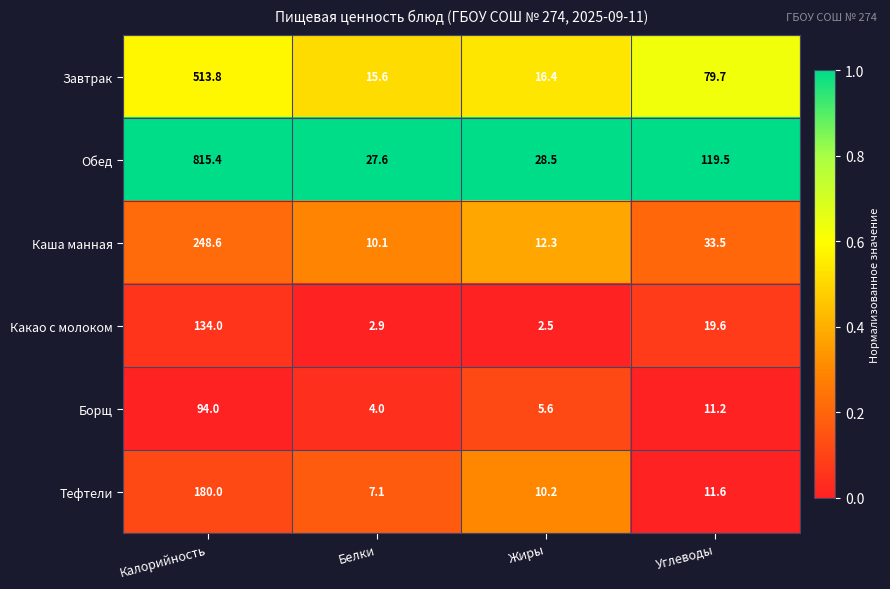

What is the difference between the second highest and minimum values in the Каша манная series?

23.4